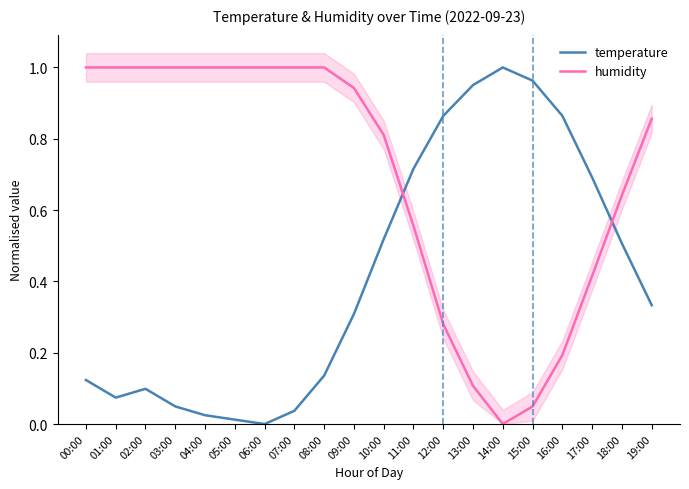

Which series changed the most between 13:00 and 14:00?

humidity